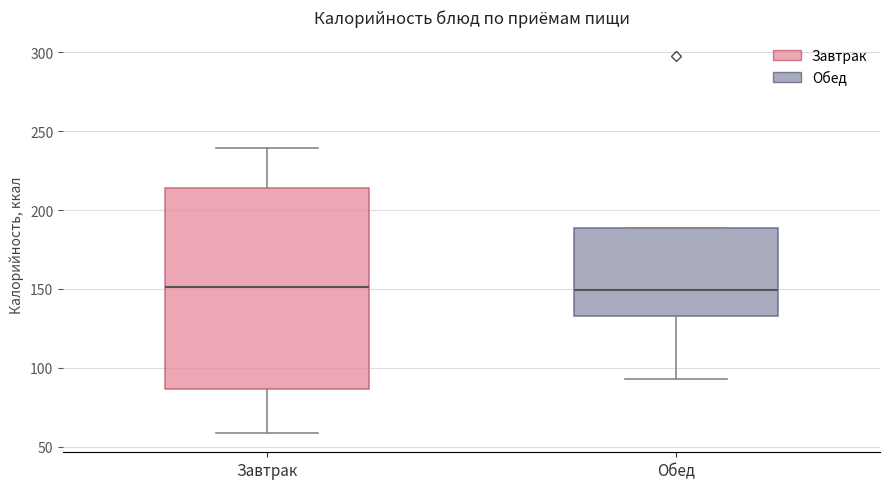

Where does the median line of the box for Завтрак sit on the y-axis? The values are not printed on the chart, so give them approximately, as read against the axis.

150